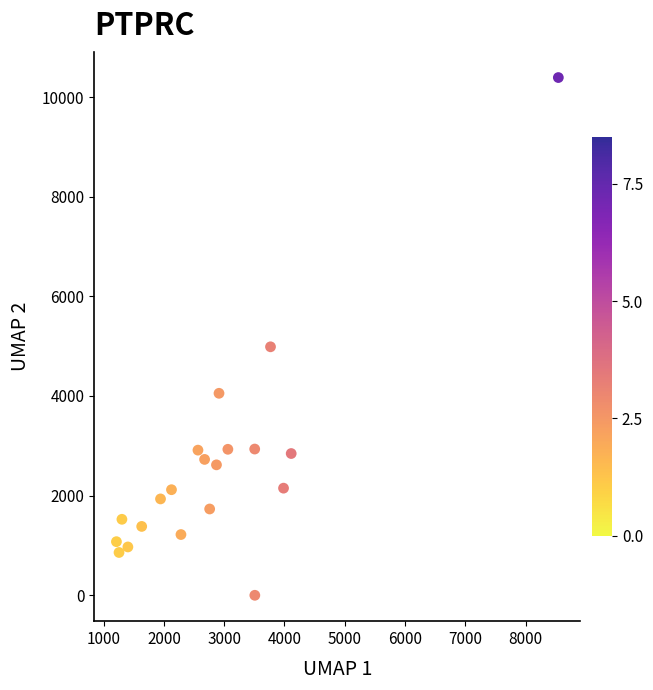

What is the range of Y values (max minus min)?

10391